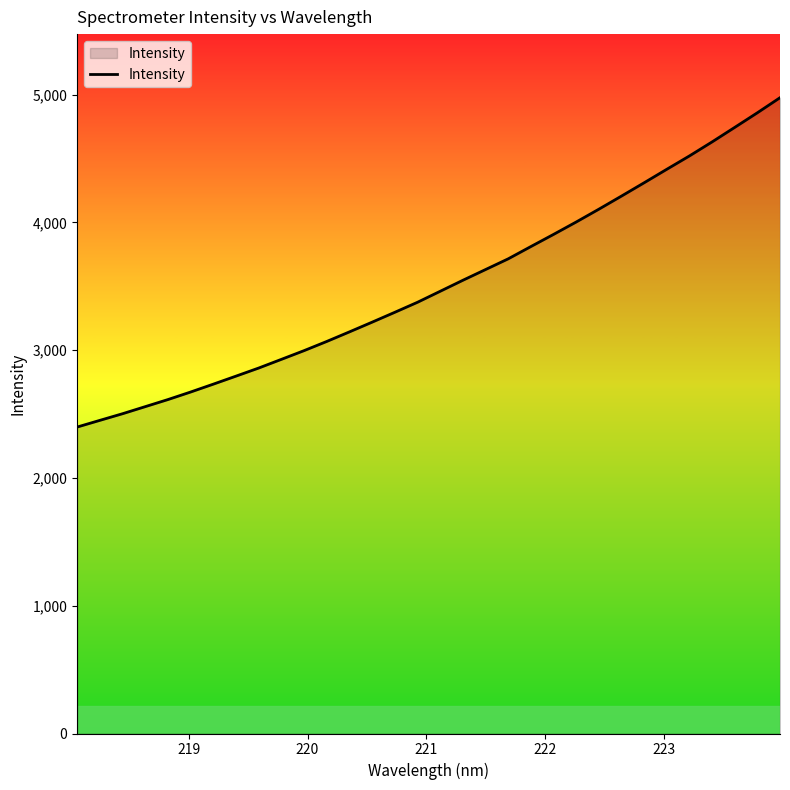

What is the minimum value shown in the chart?

2397.9